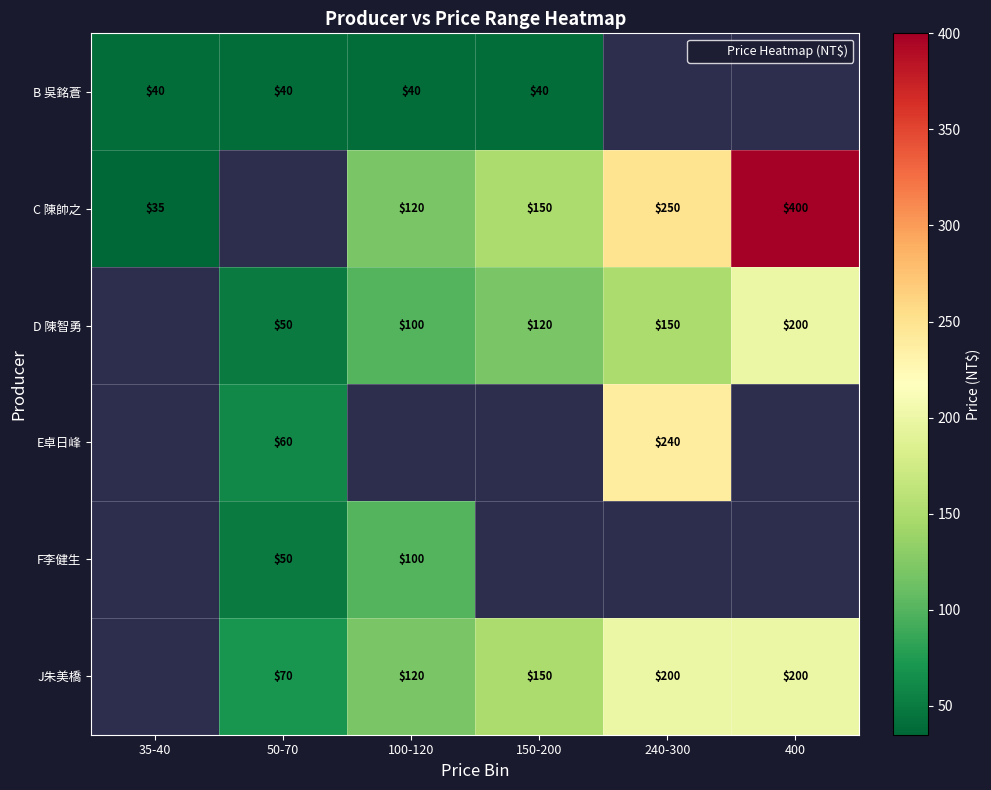

Where does the D 陳智勇 series first go above 120?

240-300